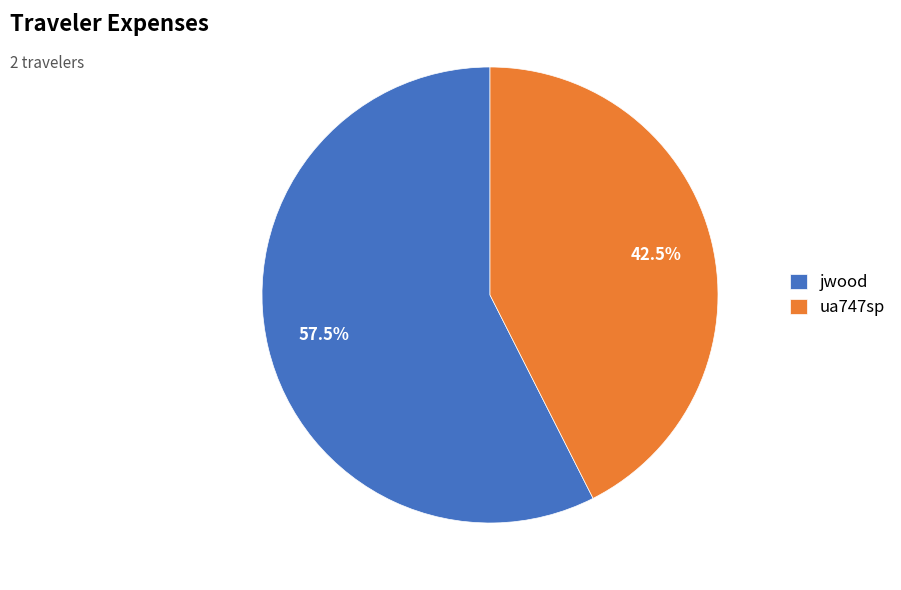

What is the total percentage of jwood and ua747sp?

100.0%